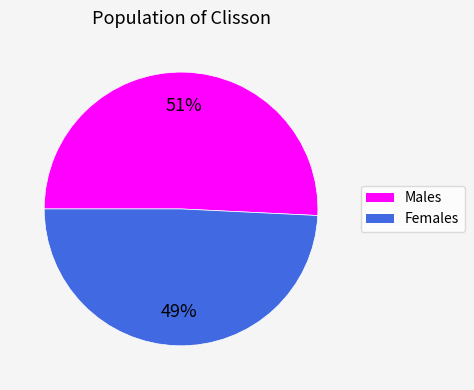

To the nearest percent, what is the difference between the largest and smallest slice percentages?

2%